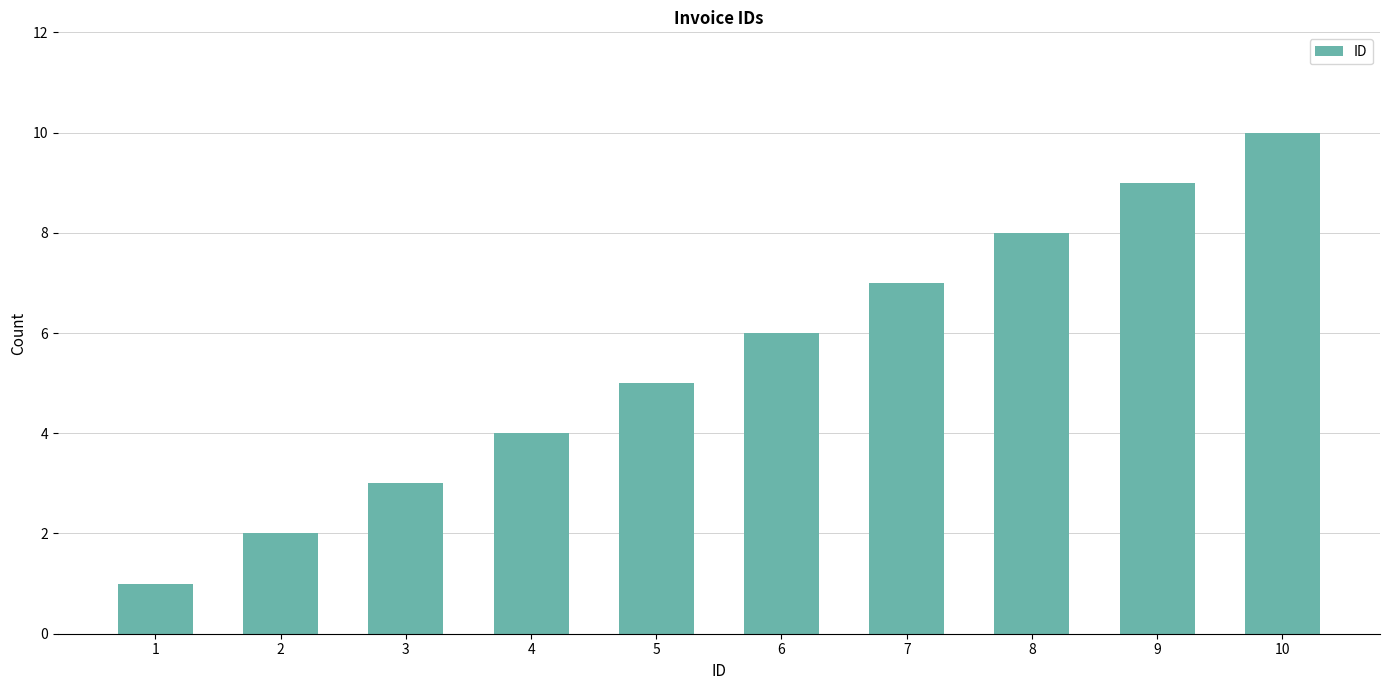

Reading left to right, transcribe all the data shown in this chart.

1	2	3	4	5	6	7	8	9	10